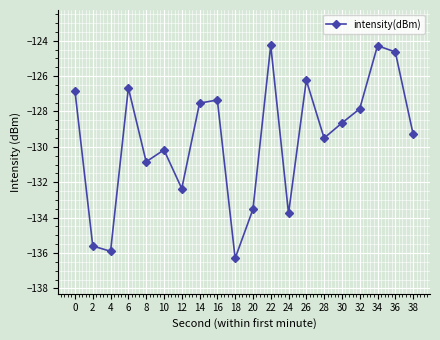

What is the sum of all values?

-2591.6